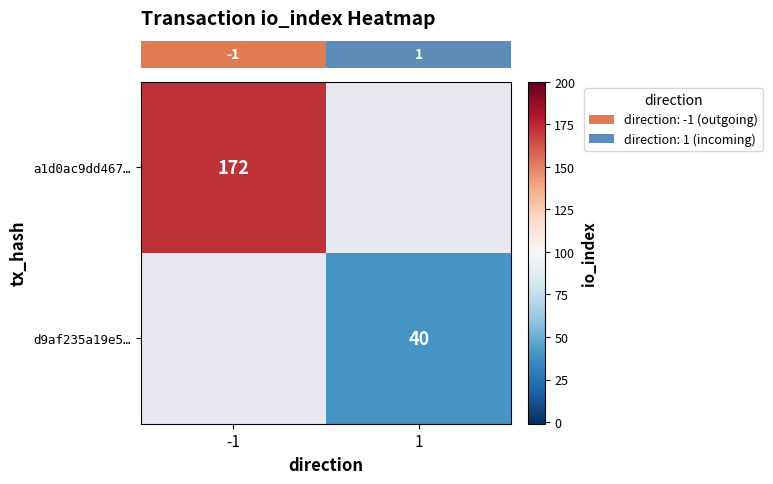

Count the number of data series in this chart.

2